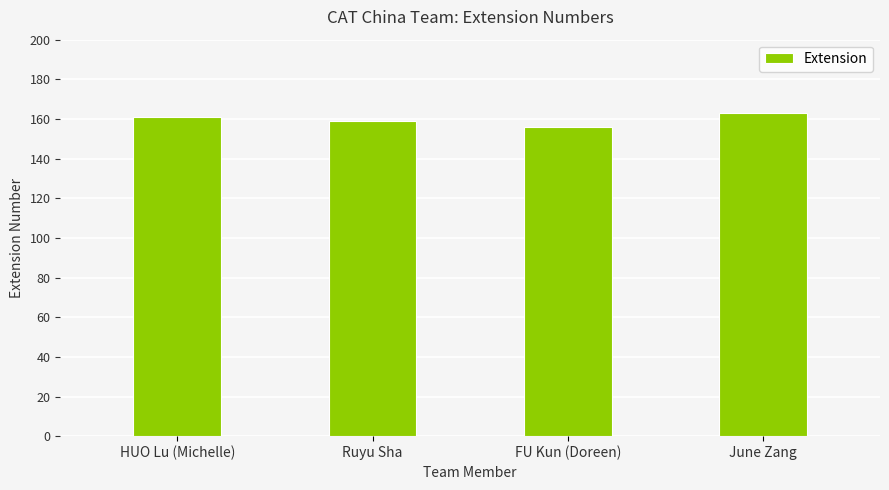

What is the ratio of the value at June Zang to the value at Ruyu Sha?

1.0